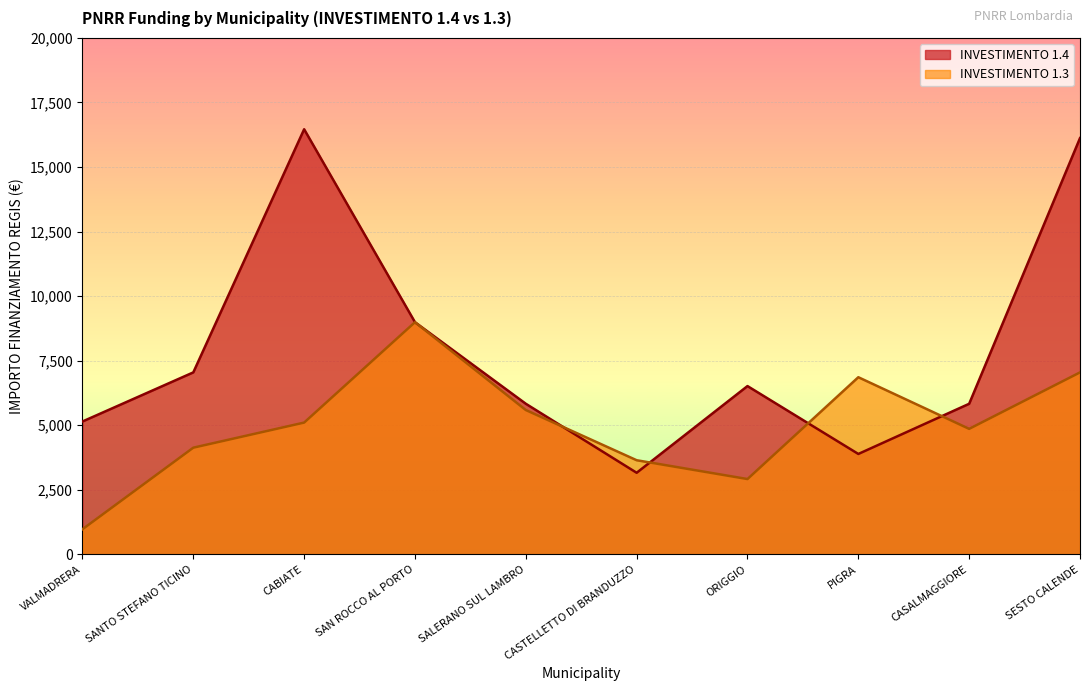

Which series has the largest total across all categories?

INVESTIMENTO 1.4